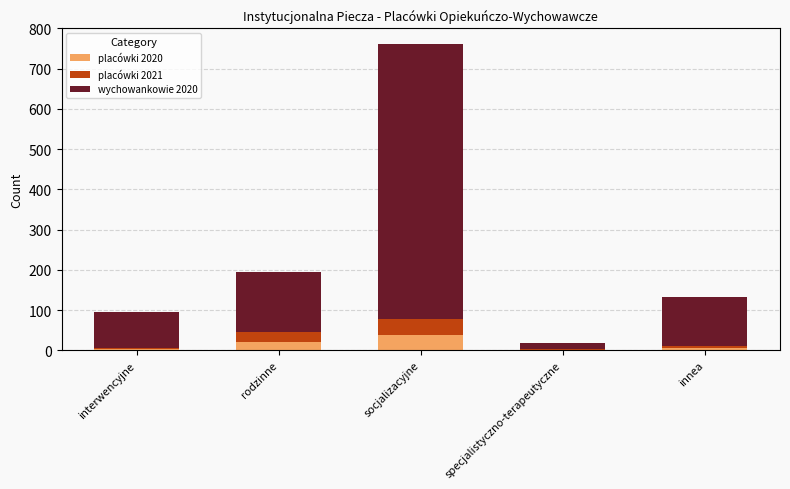

What are all the series names shown in the legend?

placówki 2020, placówki 2021, wychowankowie 2020